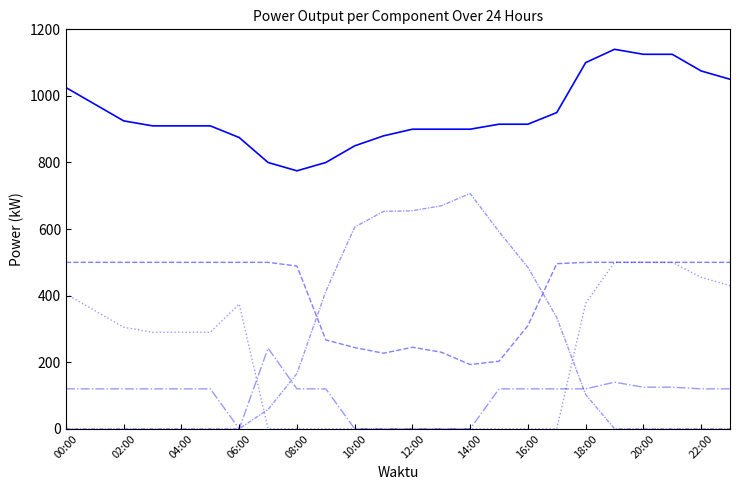

Count the number of categories in the chart.

24